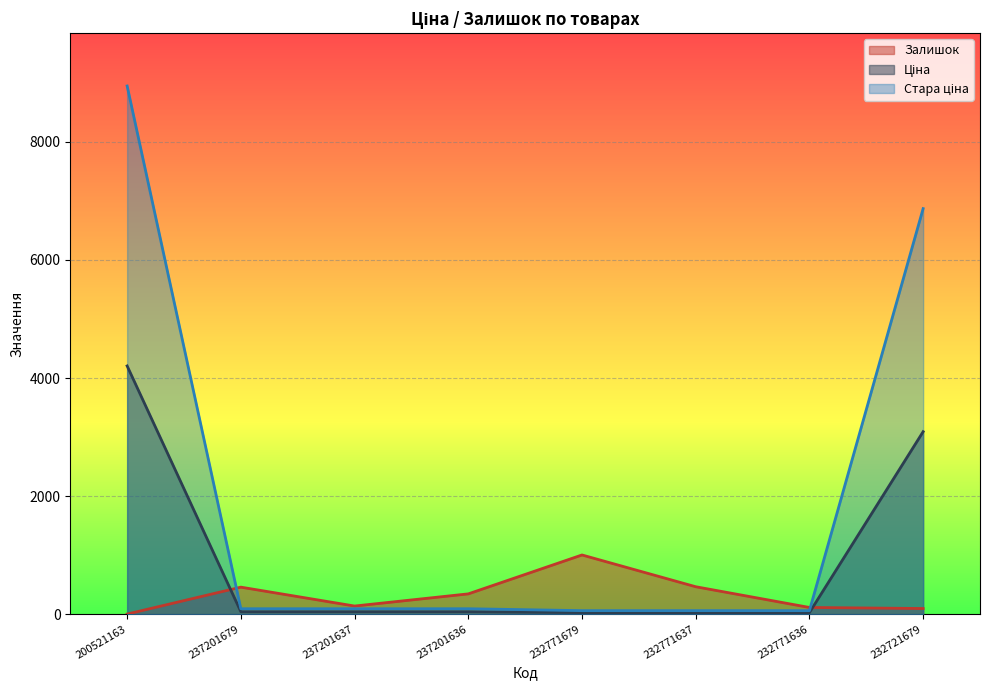

At which category is the sum across all series the highest?

200521163